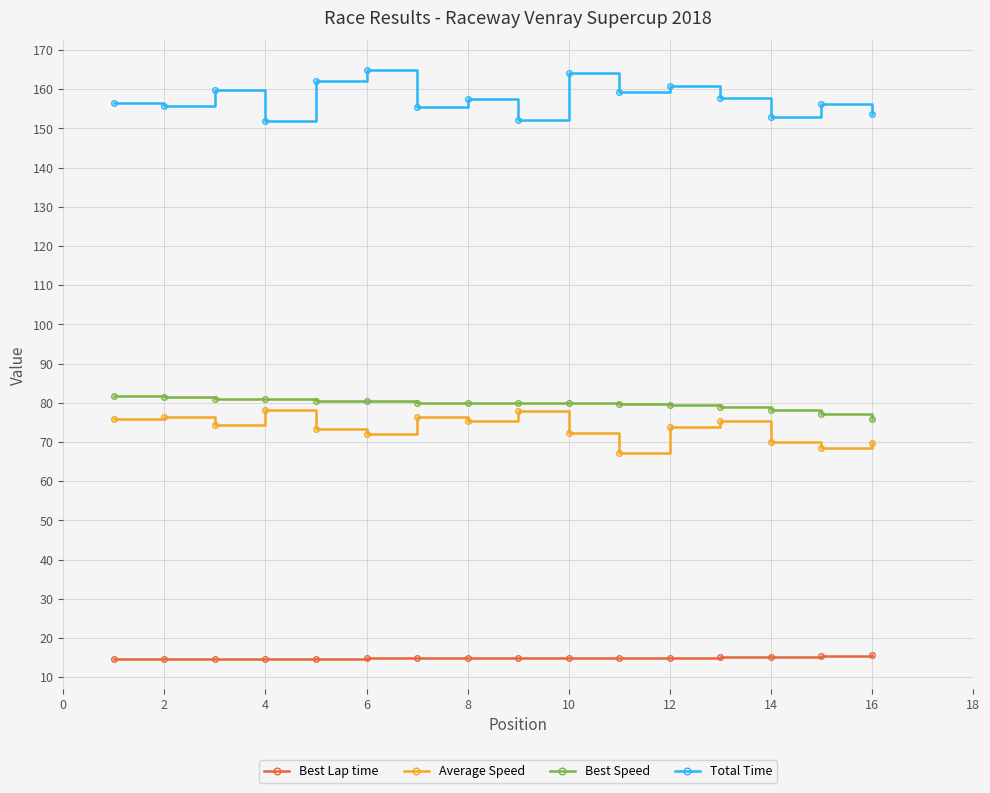

How many series are shown in this chart?

4